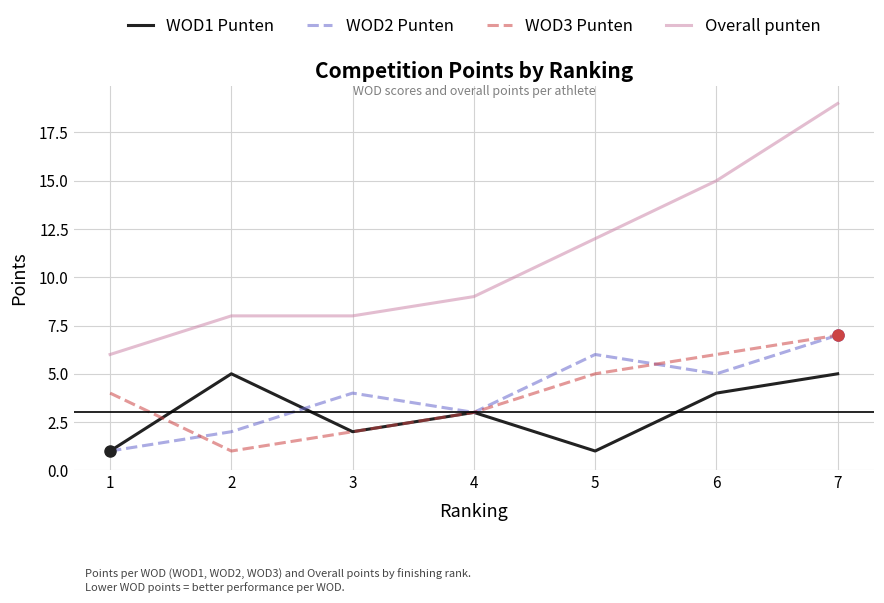

Which series ends up on top after the final intersection of WOD2 Punten and WOD1 Punten?

WOD2 Punten